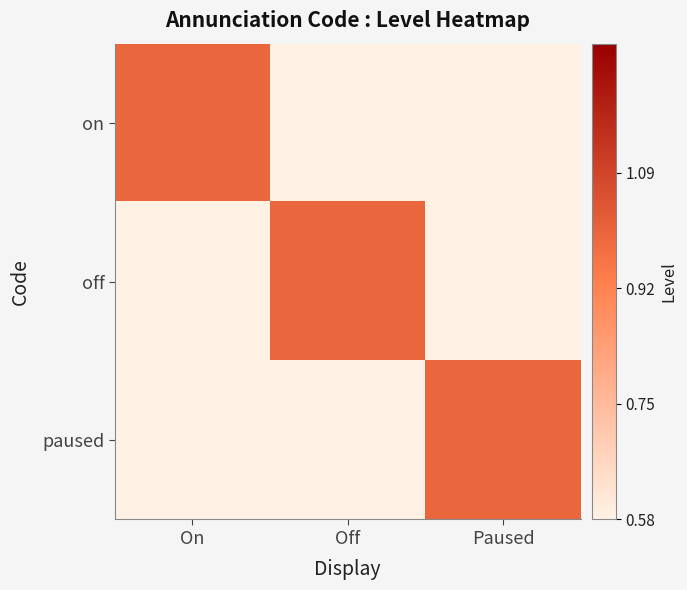

Which series has the widest spread of values?

on